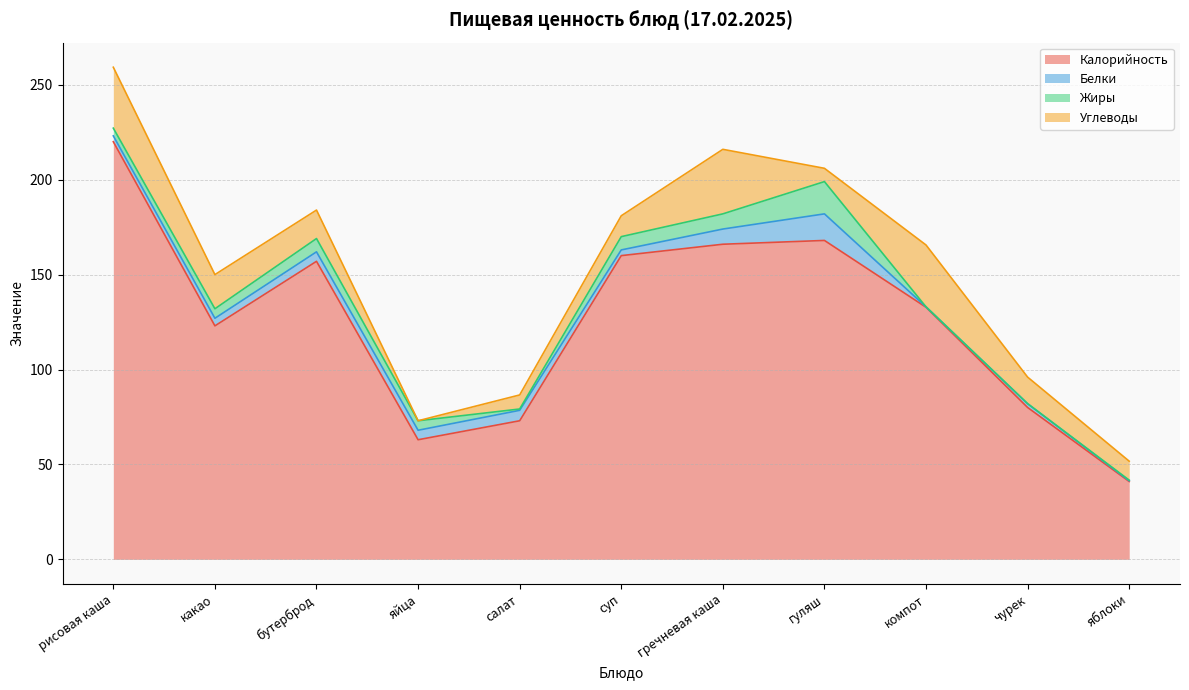

What is the total value across all series at чурек?

96.0